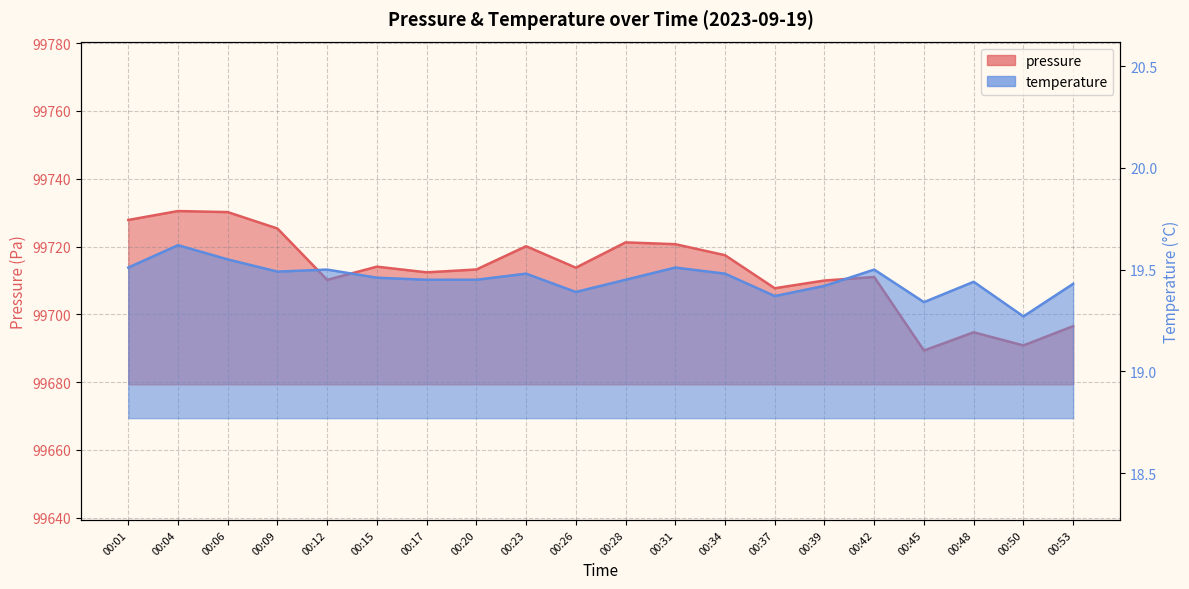

Which has a higher value, 00:53 or 00:06?

00:06